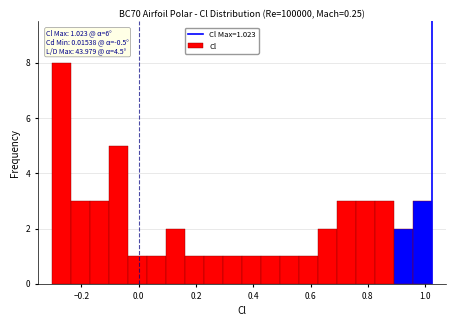

Around what value on the x-axis is the tallest bar? Give the approximate position of its centre, as read against the axis.

-0.26